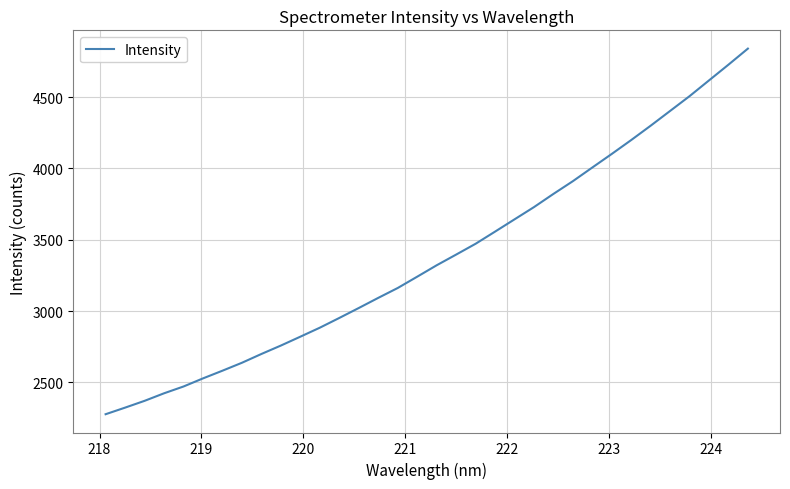

Does the chart have visible grid lines?

Yes